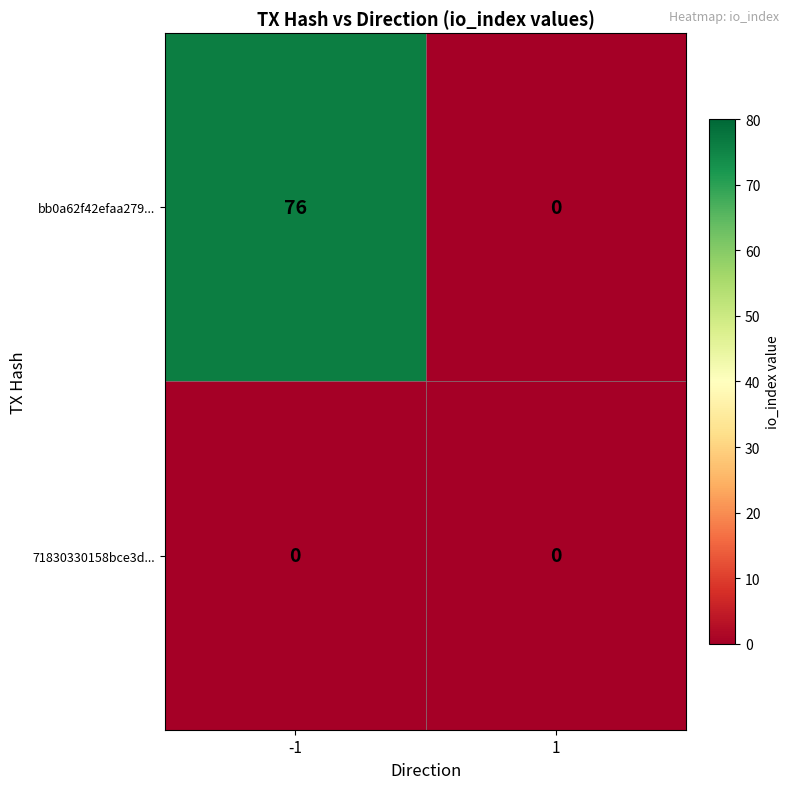

What is the total value across all series at -1?

76